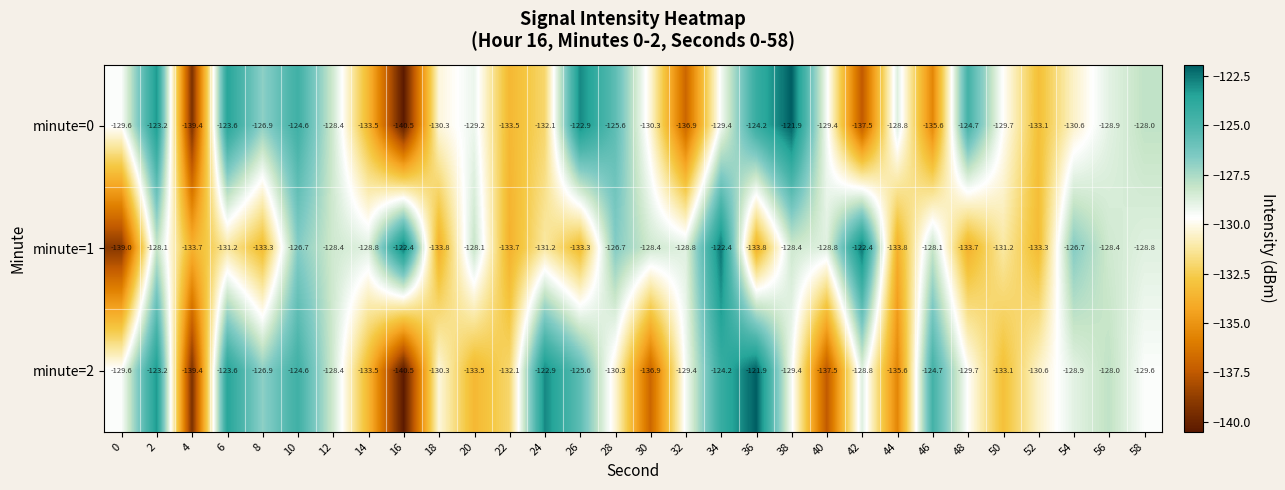

True or false: minute=2 has a value of -129.6 at 58.

True